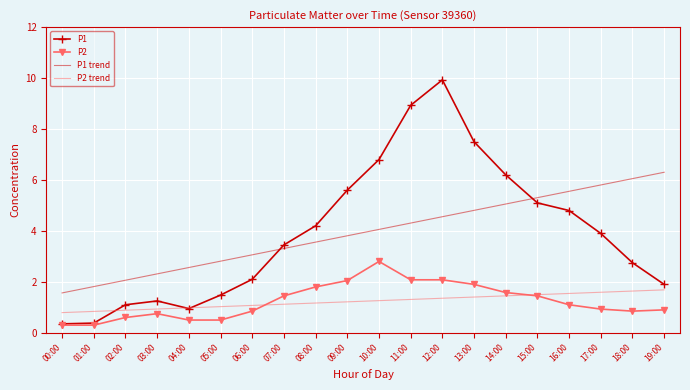

What is the total value across all series at 12:00?

17.9